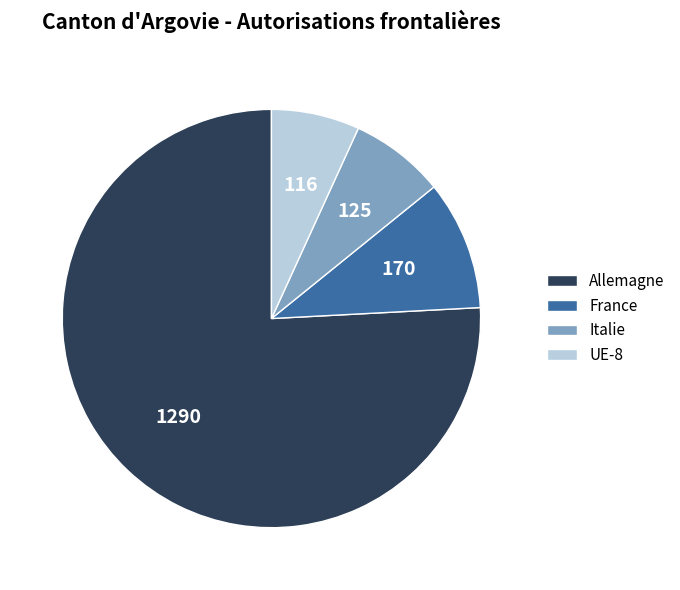

Is it true that UE-8 is 18% of the pie?

False